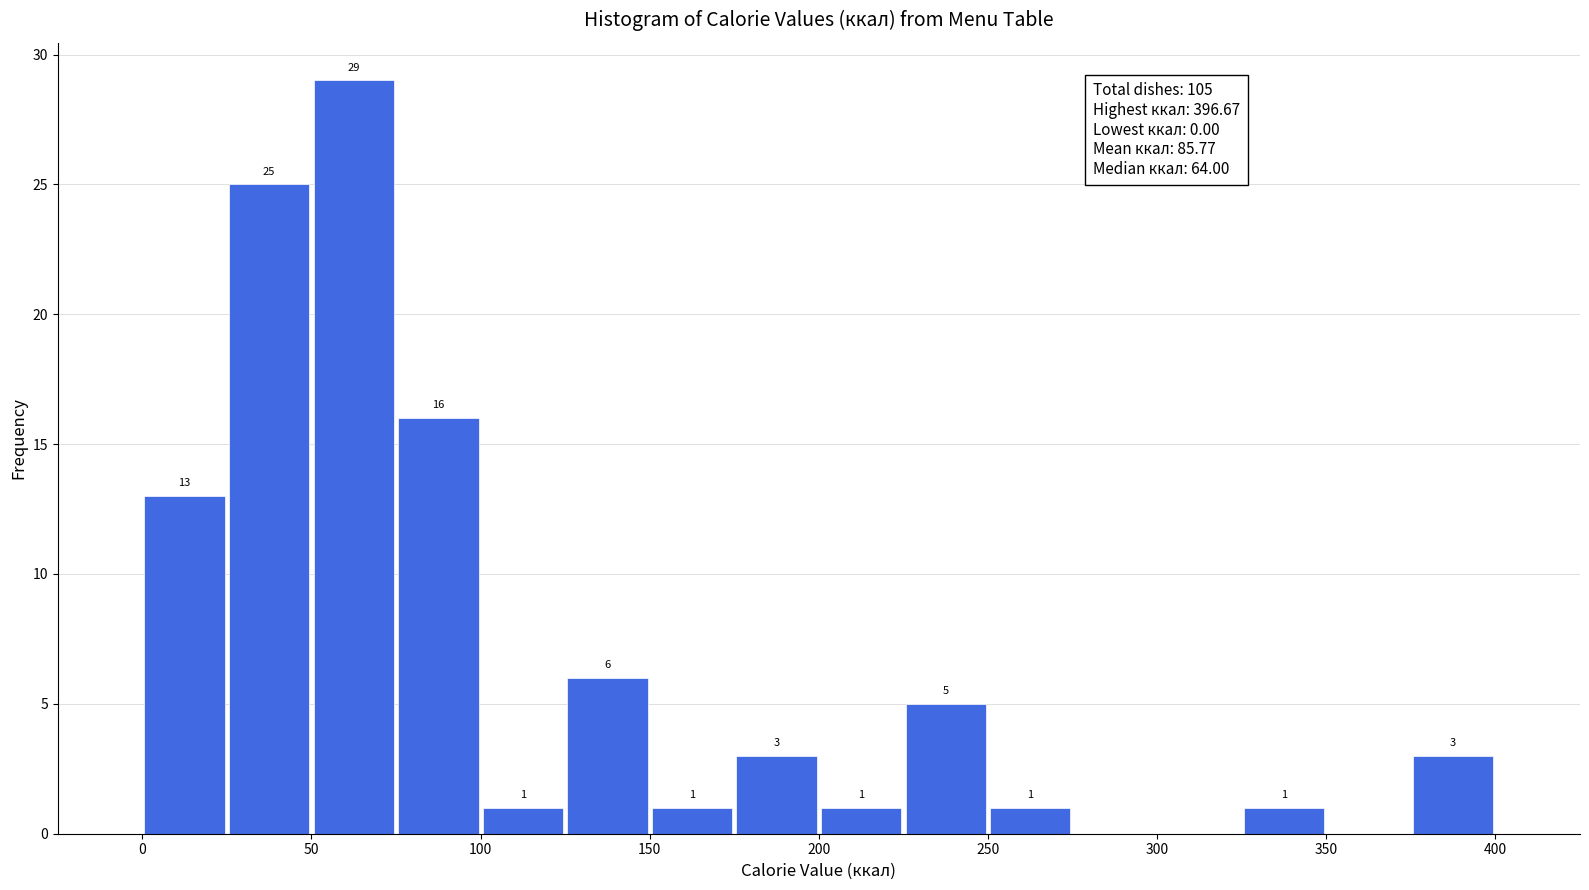

Which range on the x-axis has the tallest bar?

50 to 75